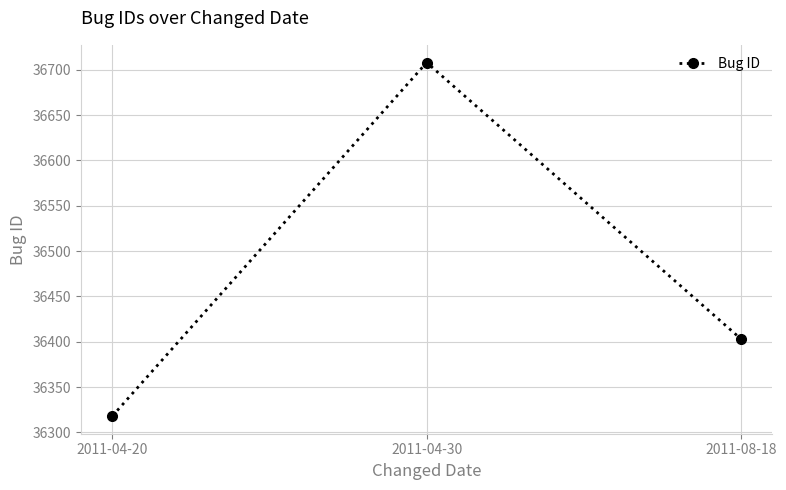

Which label corresponds to the largest value in the chart?

2011-04-30